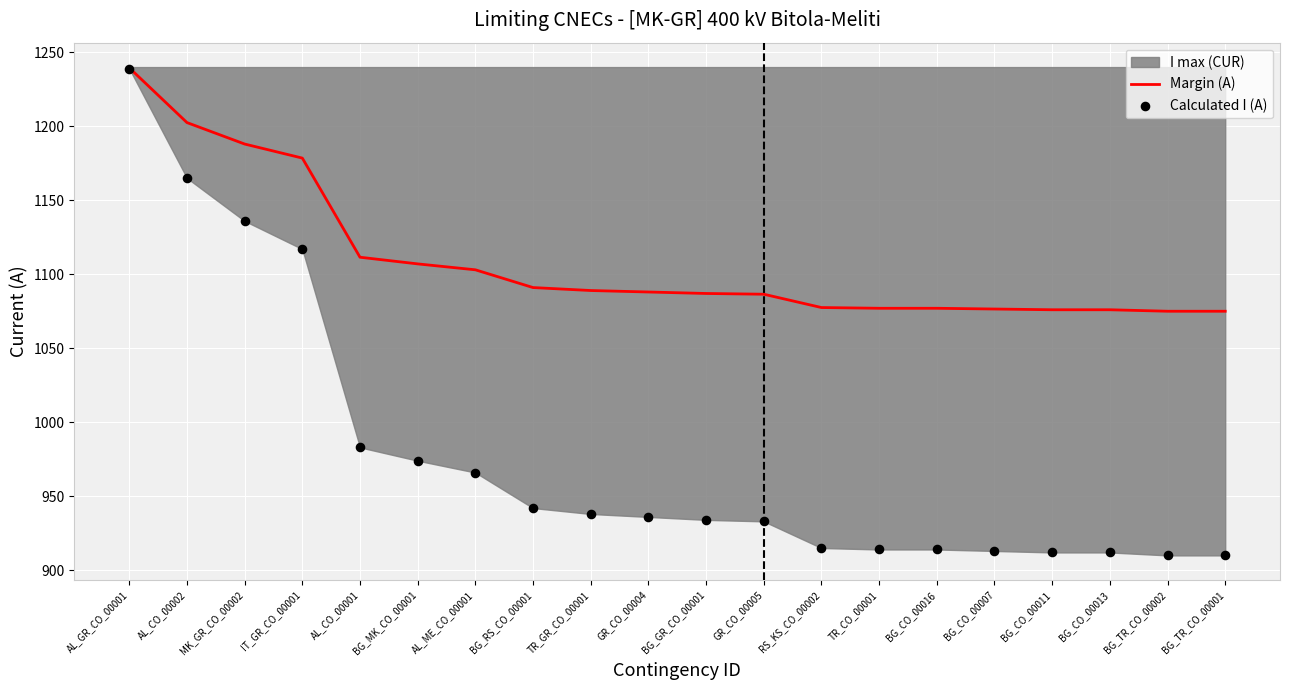

Where is Margin (A) nearest to the value 1157?

IT_GR_CO_00001